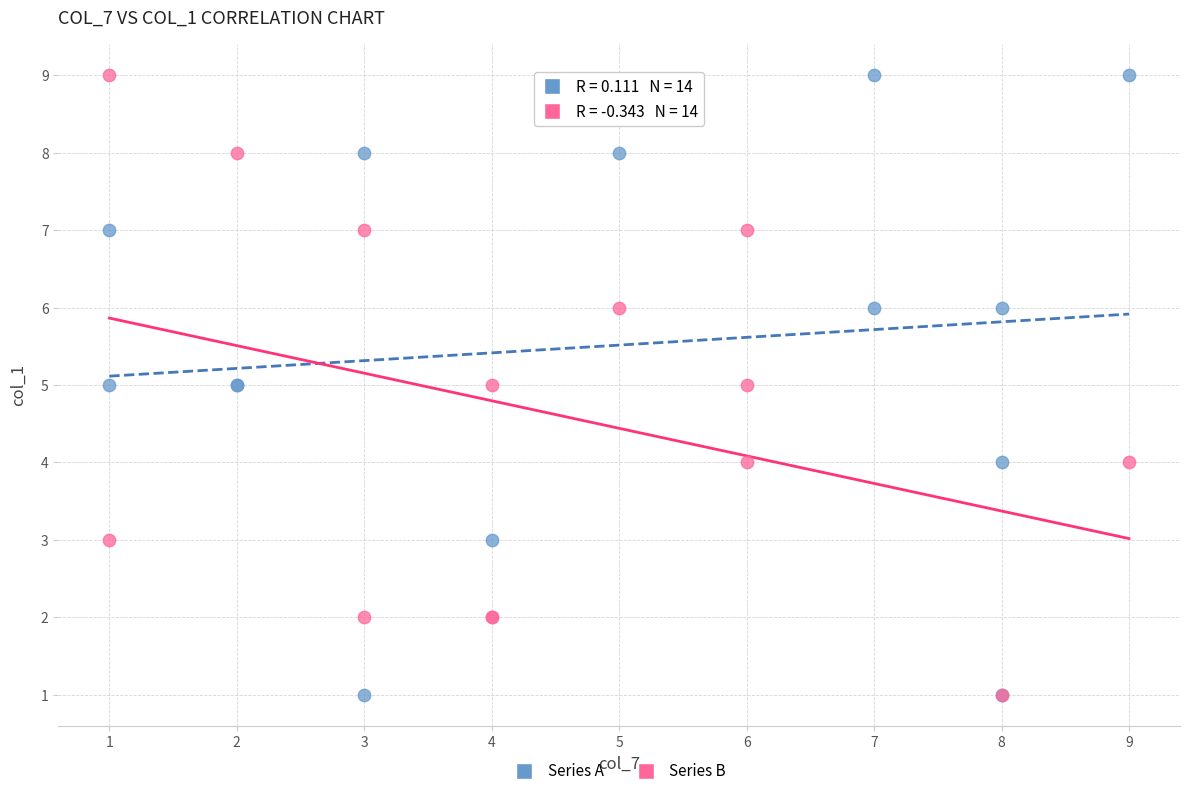

What are all the series names shown in the legend?

Series A, Series B